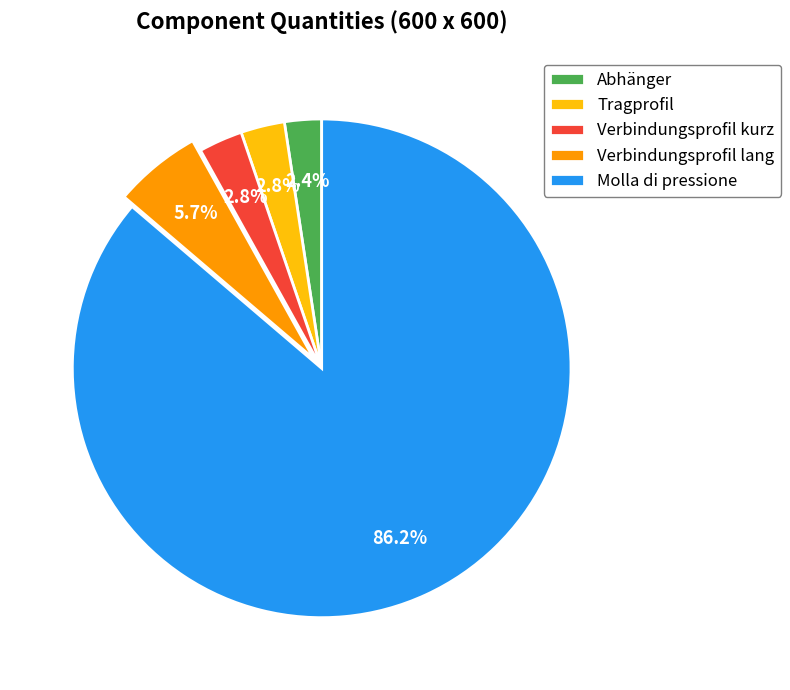

How many slices are in this pie chart?

5